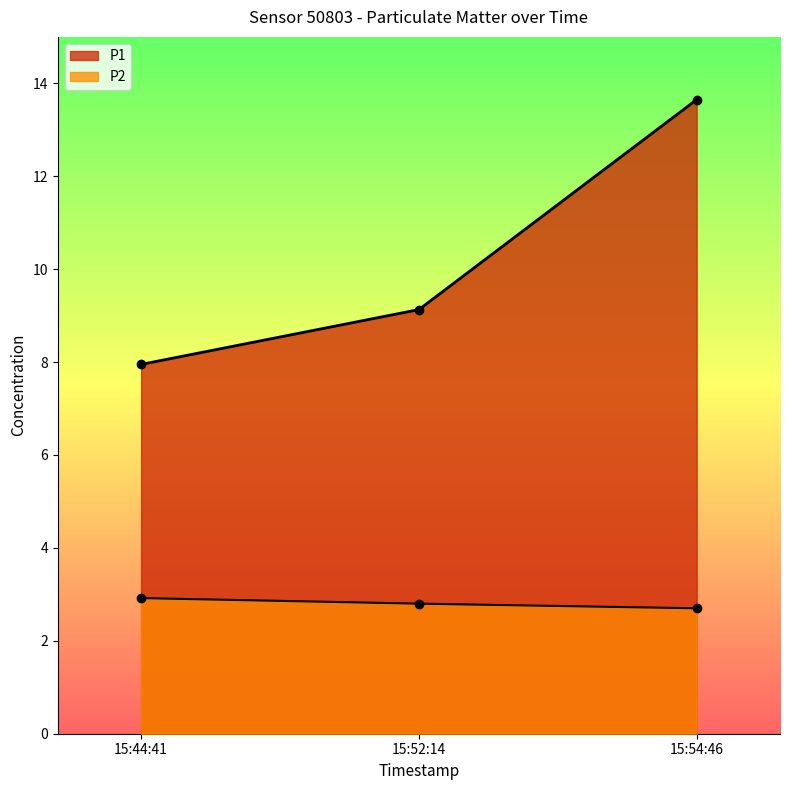

How many lines are shown in the chart?

2